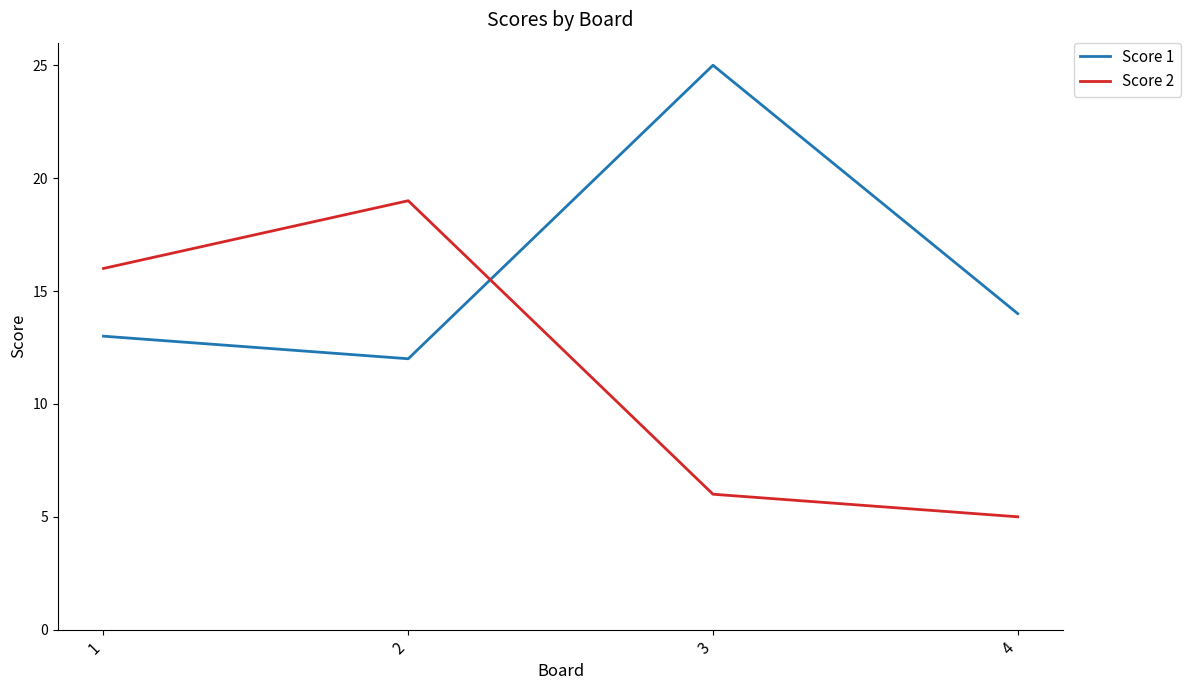

Which series has the largest total across all categories?

Score 1